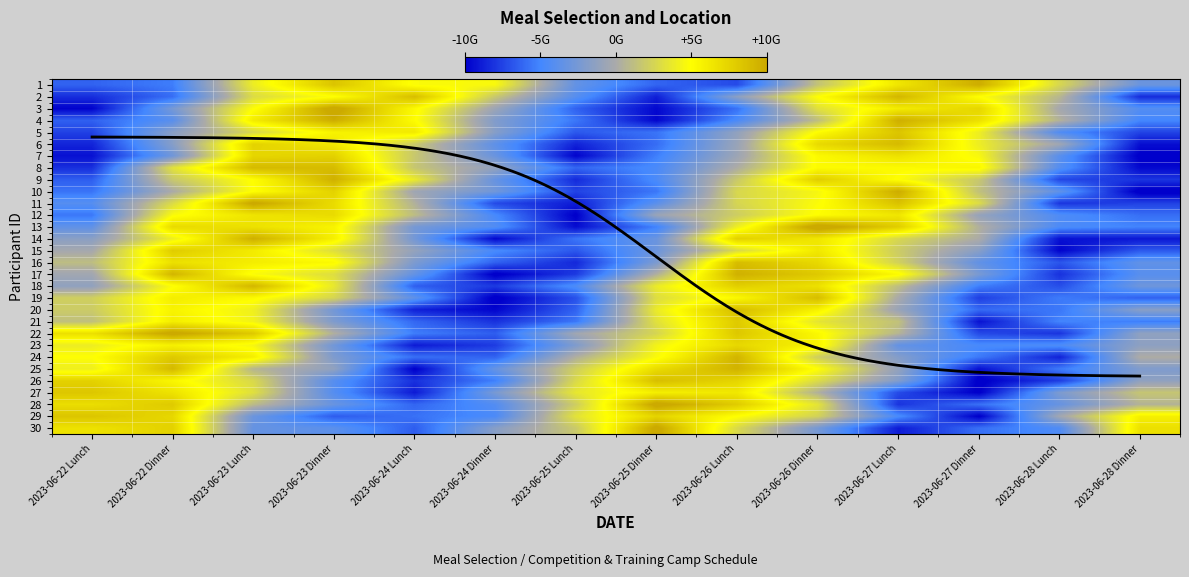

How many negative values does the 17 series have?

7